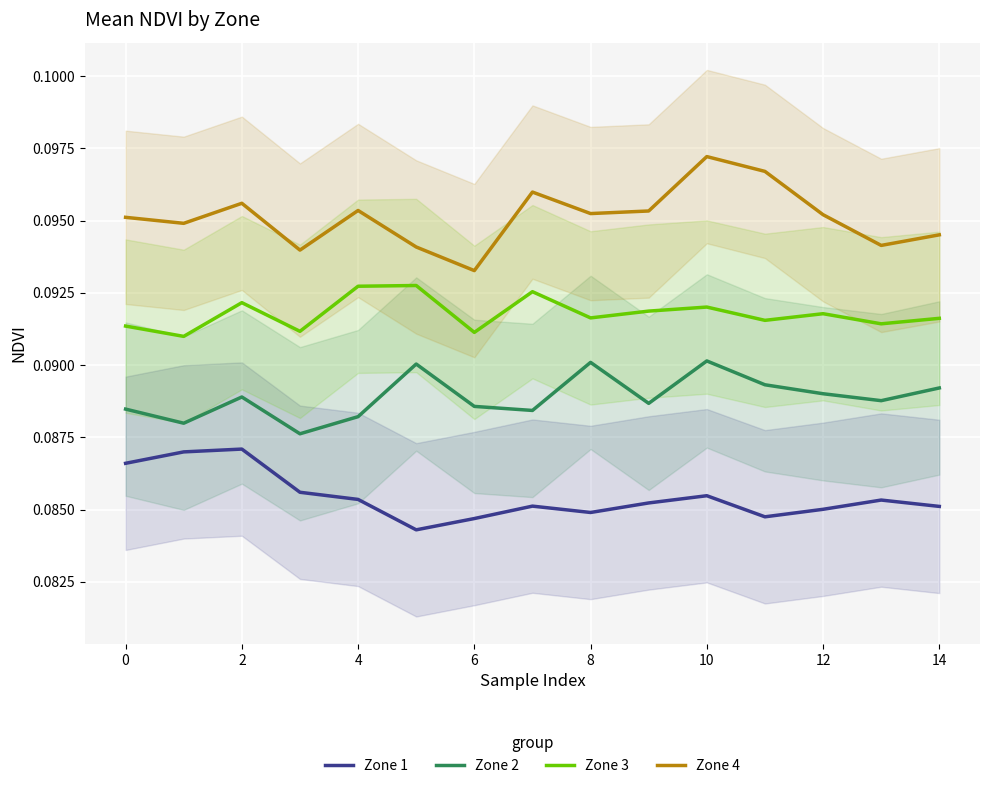

What is the label of the 13th point from the right?

2